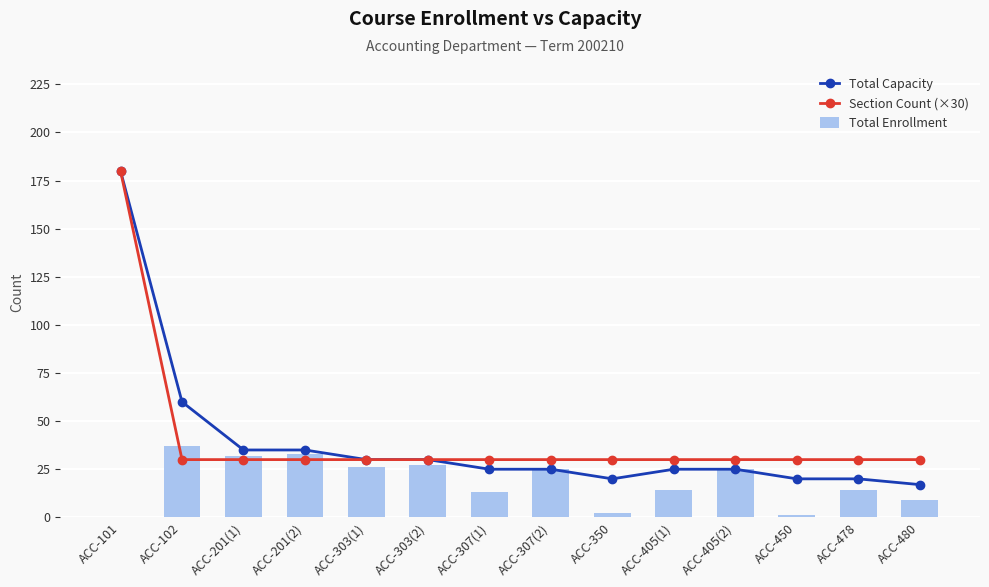

The Section Count (×30) series shows 46 at ACC-478. True or false?

False